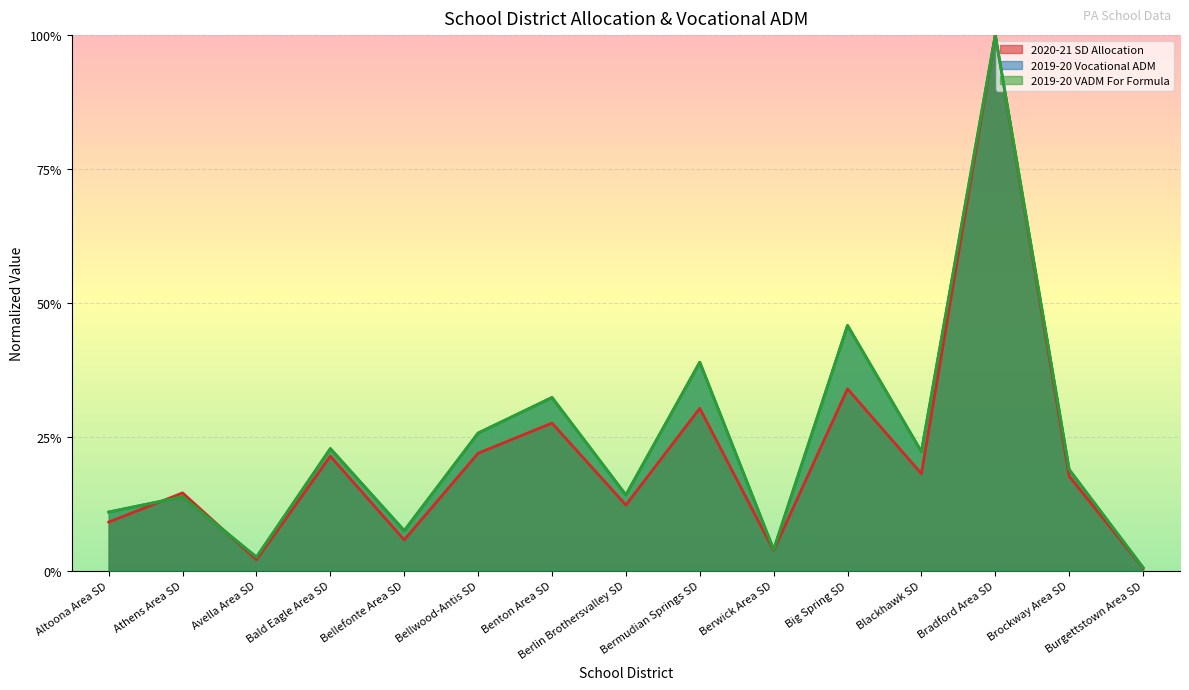

Which series has the widest spread of values?

2020-21 SD Allocation